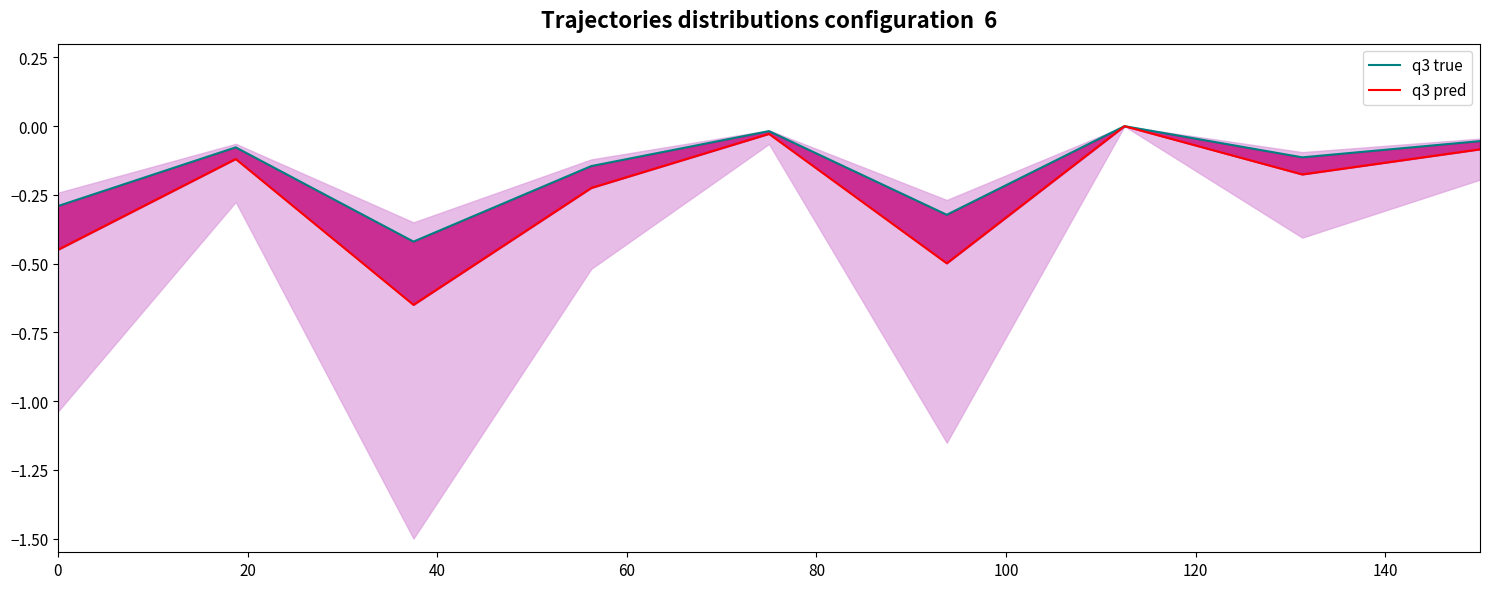

Read the q3 pred value at 40.

-0.7